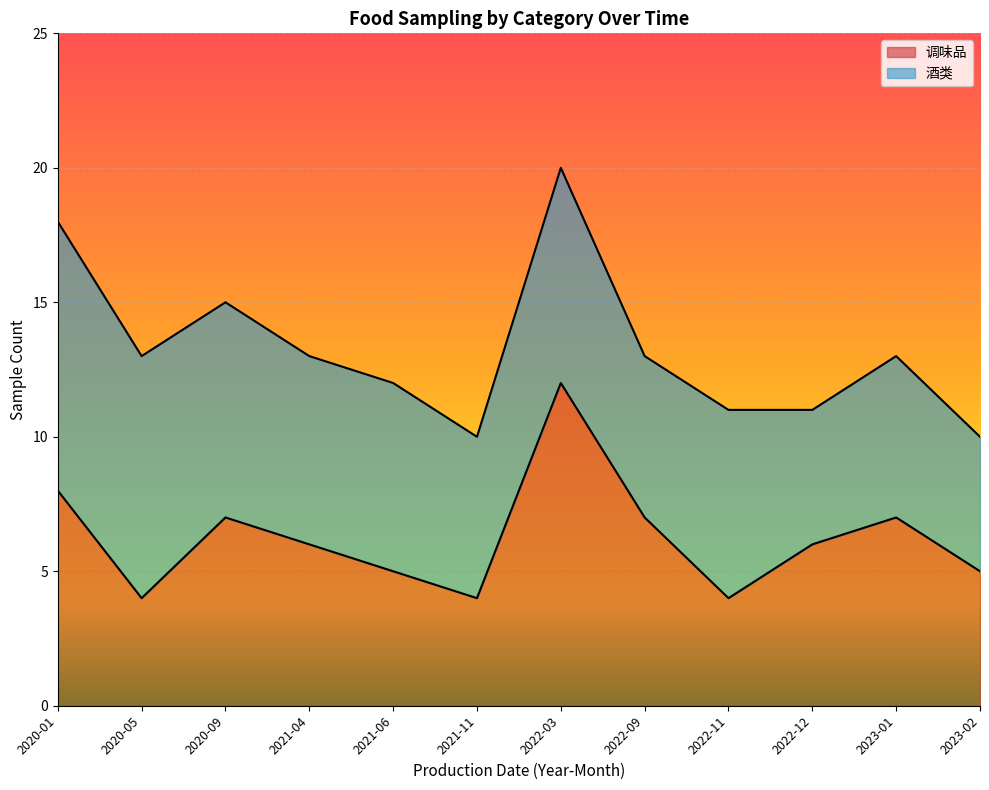

Rank the categories by value from lowest to highest.

2020-05, 2021-11, 2022-11, 2021-06, 2023-02, 2021-04, 2022-12, 2020-09, 2022-09, 2023-01, 2020-01, 2022-03